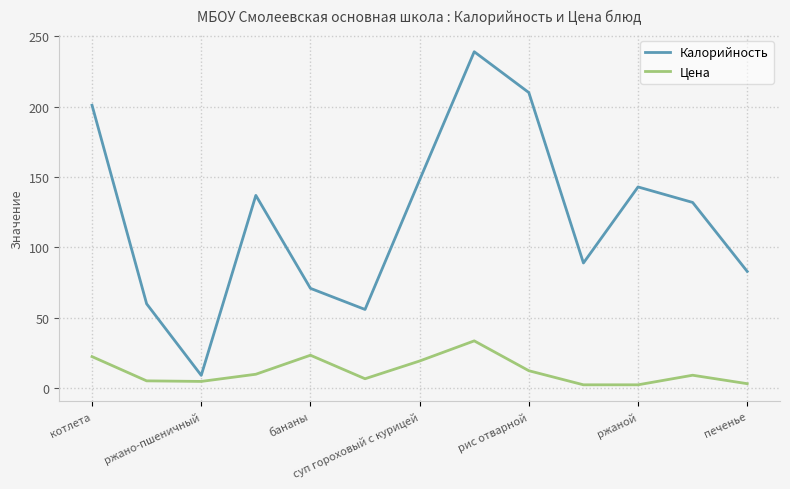

What is the minimum value shown in the chart?

2.5